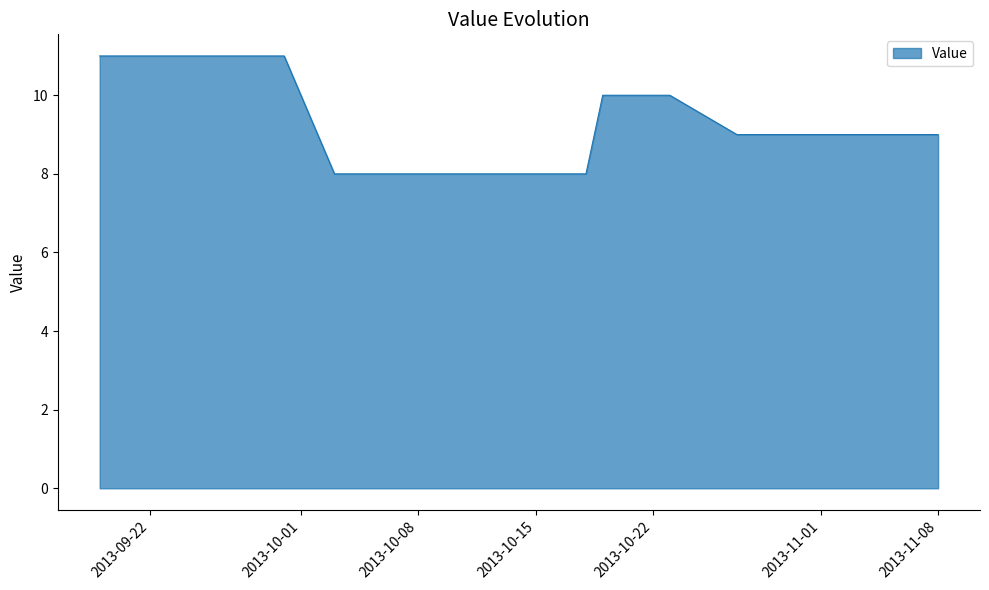

What is the maximum value shown in the chart?

11